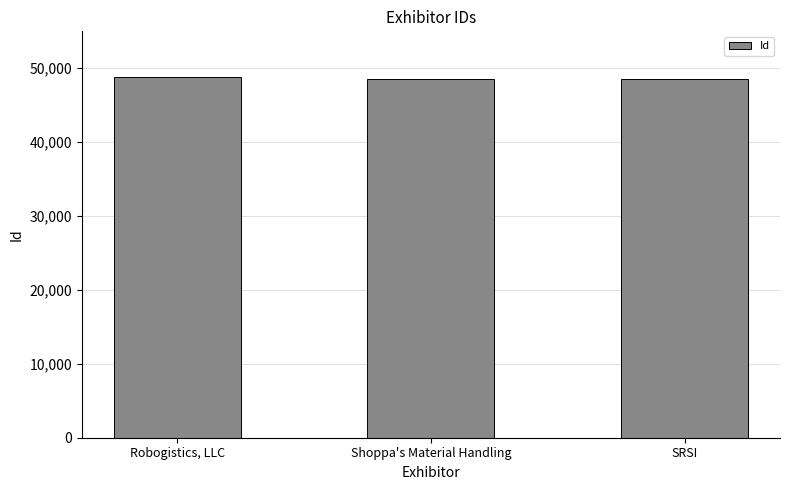

Does the chart contain any negative values?

No